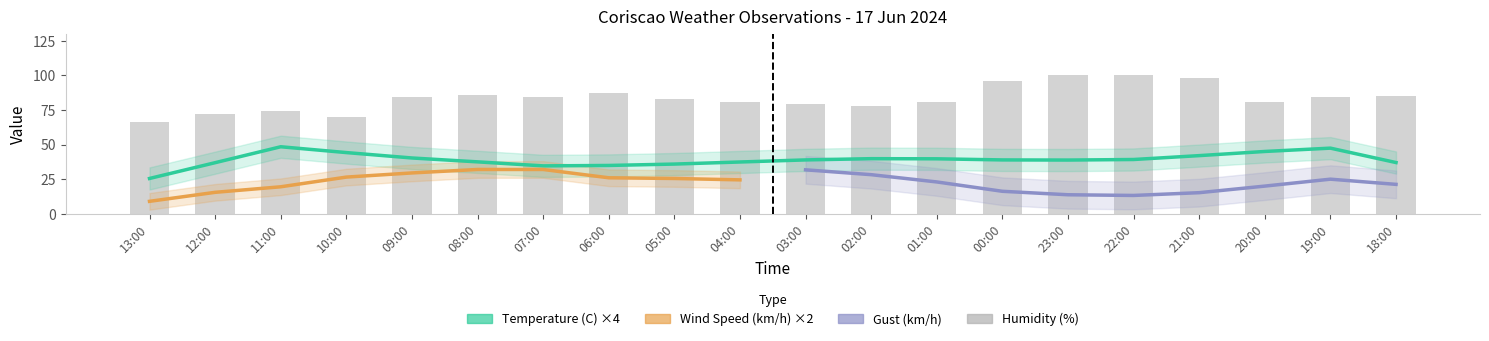

Are the bars grouped side by side (vs. stacked)?

Yes